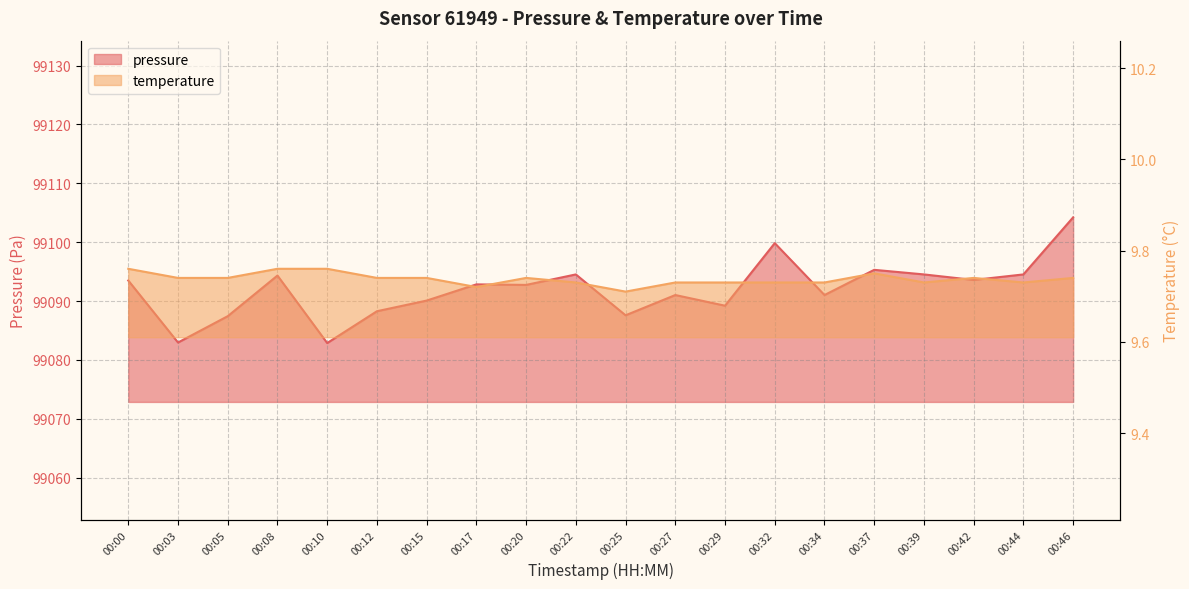

True or false: pressure and temperature intersect in this chart.

False